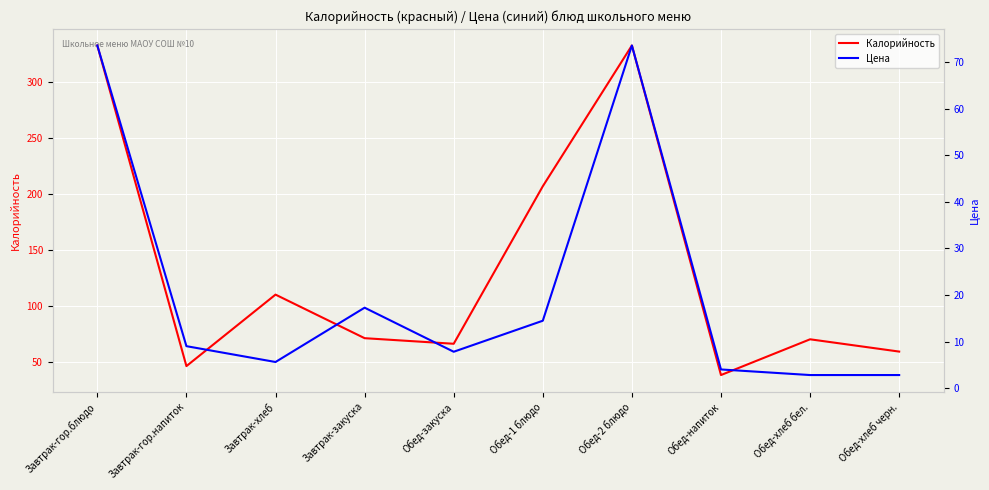

How many interior local peaks does the Калорийность series have?

3